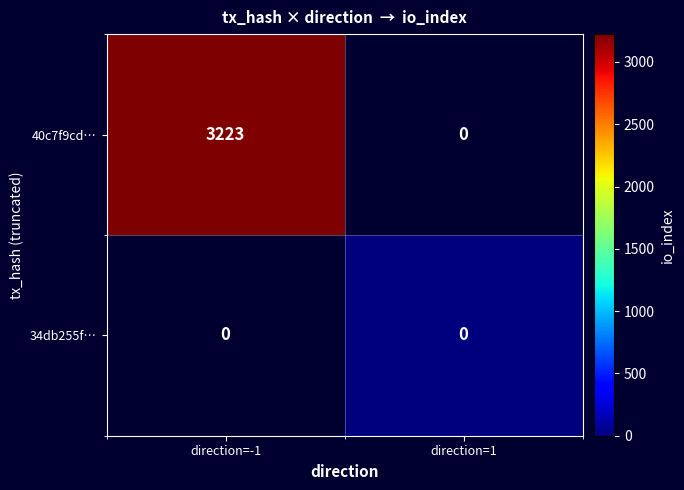

Which label corresponds to the smallest value in the chart?

direction=1